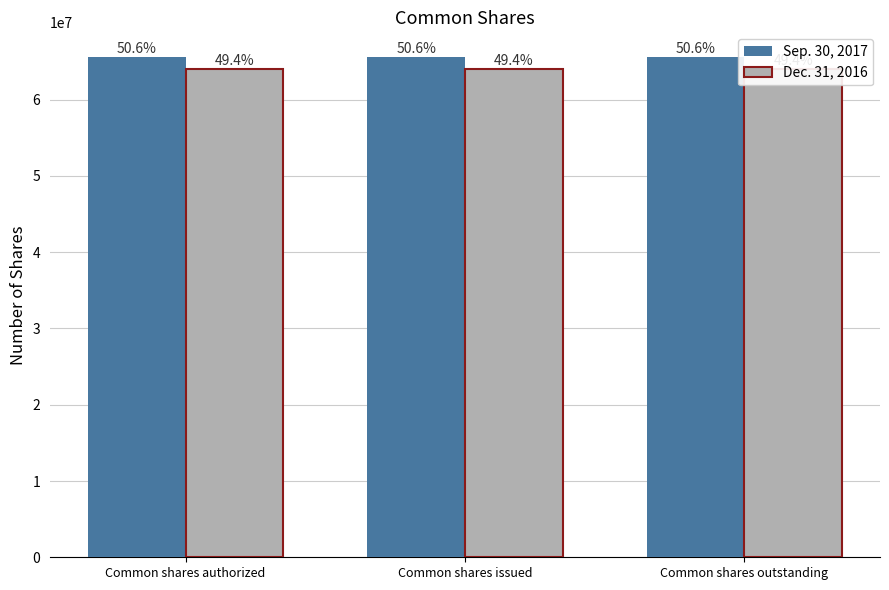

At which label is Sep. 30, 2017 closest to 65551174?

Common shares authorized